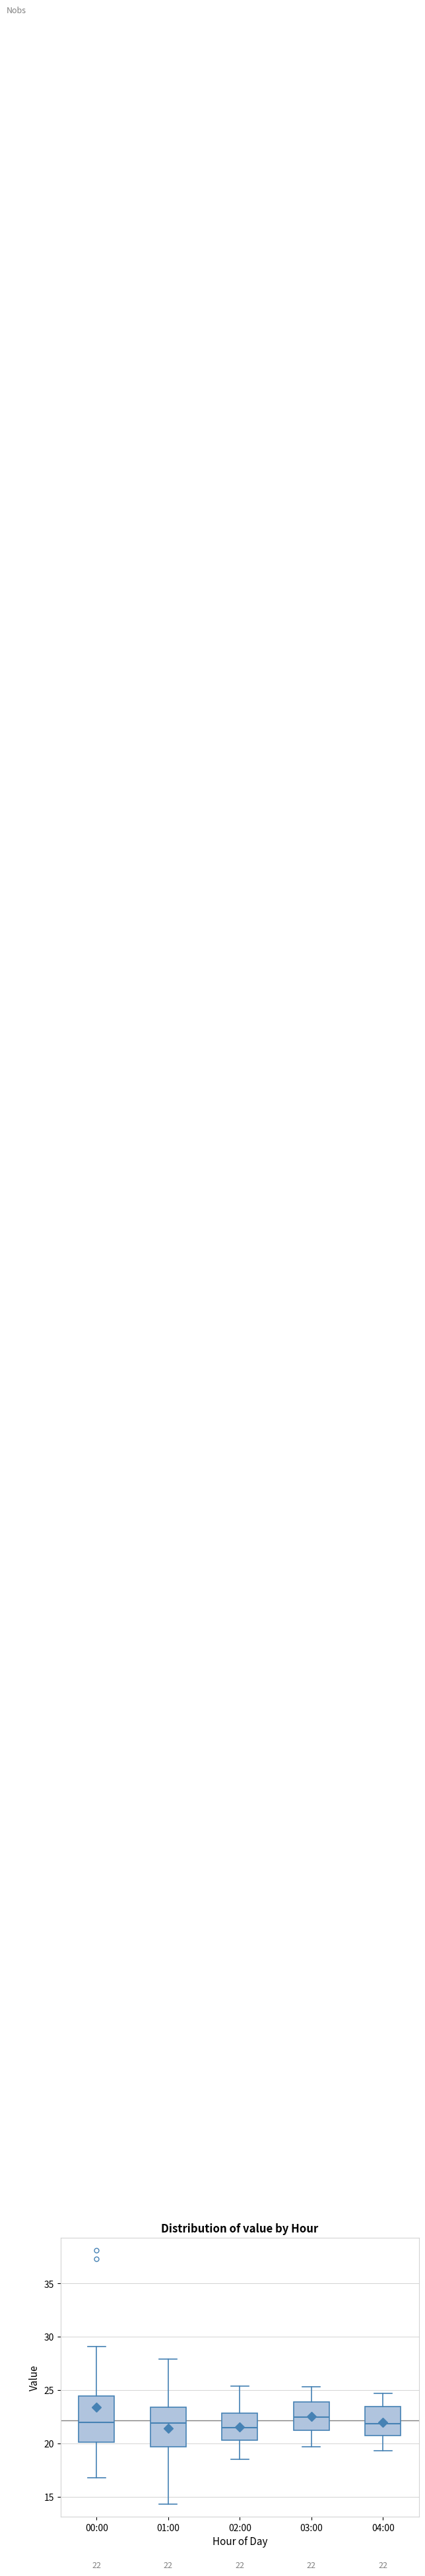

Which box is the tallest, from its lower edge to its upper edge?

00:00